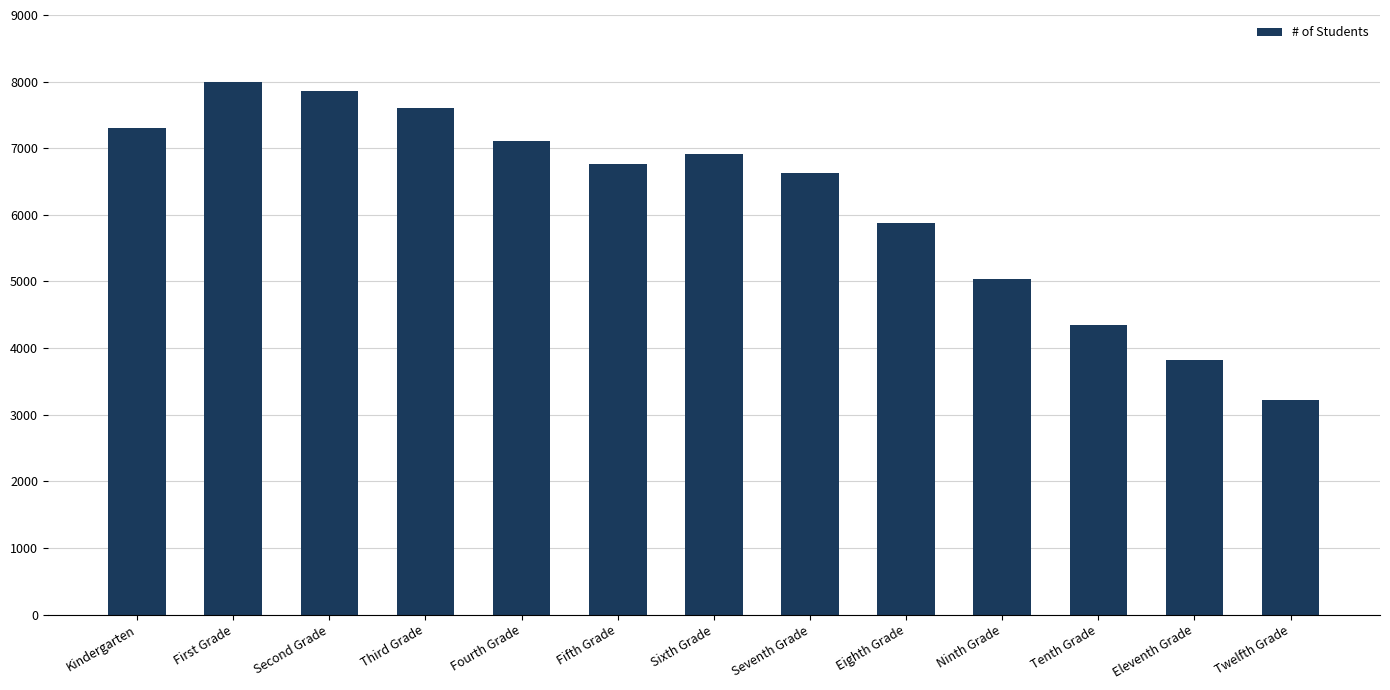

Reading right to left, transcribe all the data shown in this chart.

Twelfth Grade=3220	Eleventh Grade=3820	Tenth Grade=4344	Ninth Grade=5044	Eighth Grade=5884	Seventh Grade=6627	Sixth Grade=6911	Fifth Grade=6770	Fourth Grade=7105	Third Grade=7597	Second Grade=7857	First Grade=7987	Kindergarten=7300